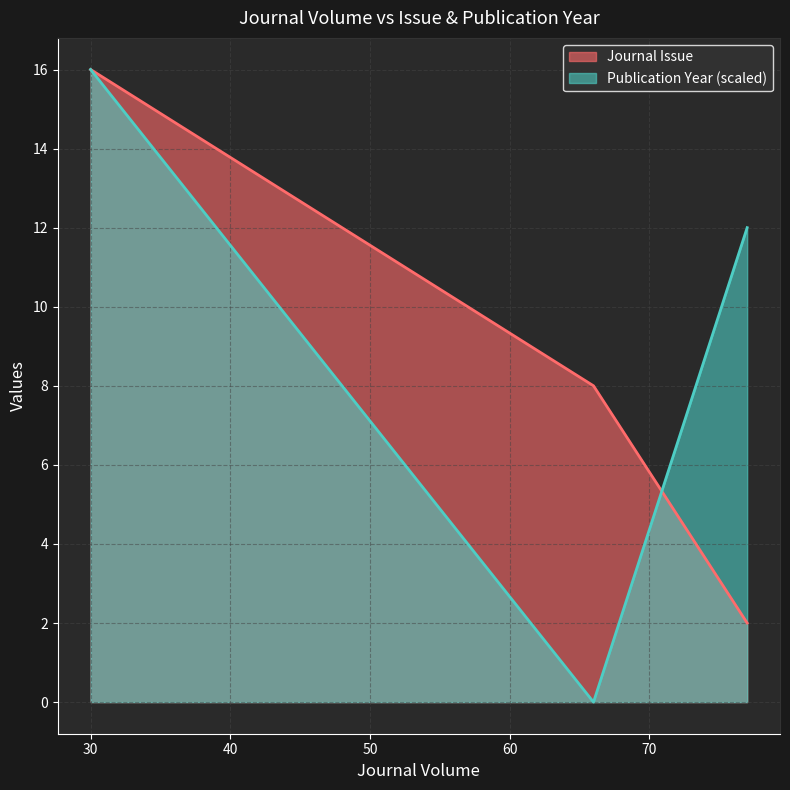

Which series has the largest range (max minus min)?

Publication Year (scaled)